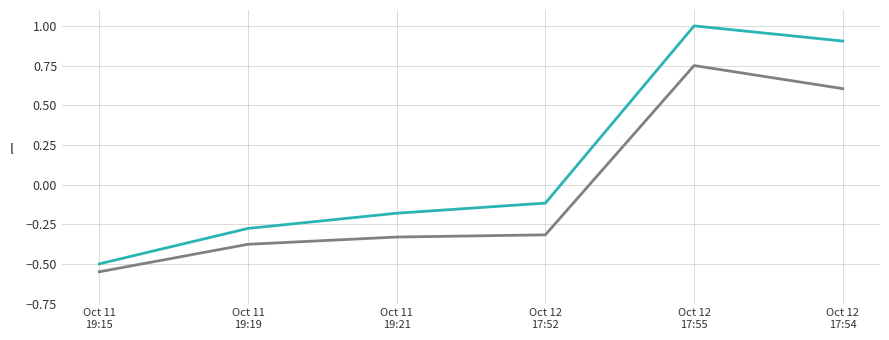

What is the greatest value displayed?

1.0